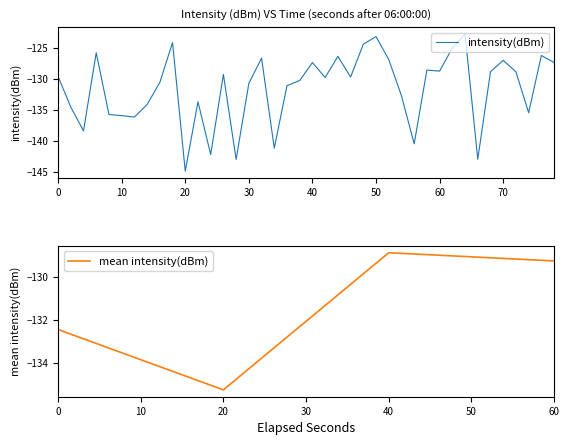

The intensity(dBm) series shows -217.6 at 20. True or false?

False